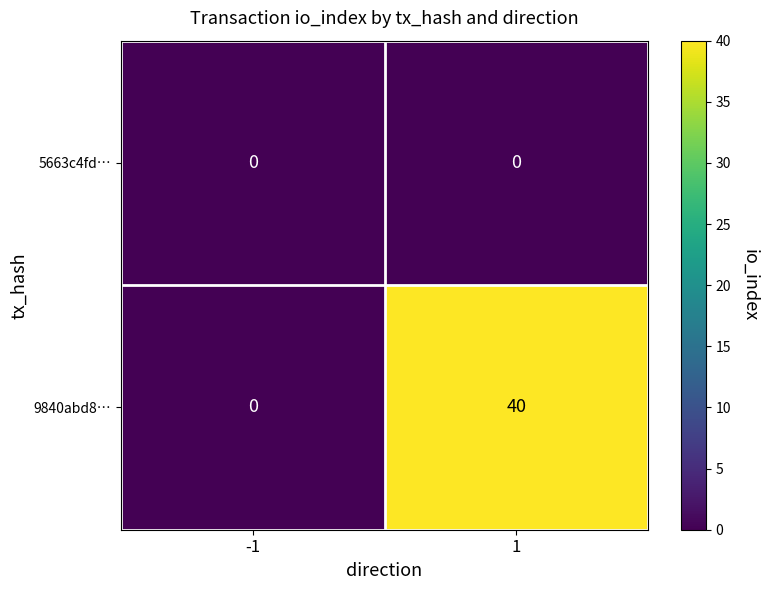

Rank the series at 1 from highest to lowest value.

9840abd8…, 5663c4fd…